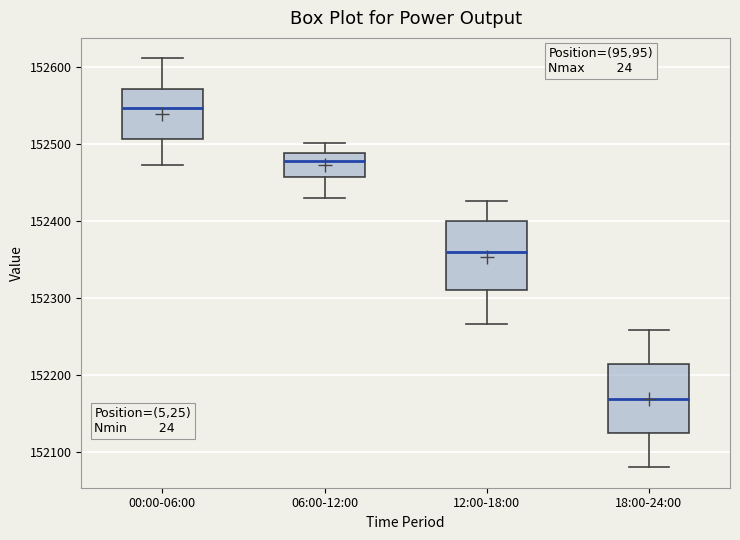

Reading left to right, read every box against the y-axis: the position of its median line, the range the box covers, and the ends of its whiskers. The values are not printed on the chart, so give them approximately, as read against the axis.

00:00-06:00: median 152550, box 152510 to 152570, whiskers 152470 to 152610
06:00-12:00: median 152480, box 152460 to 152490, whiskers 152430 to 152500
12:00-18:00: median 152360, box 152310 to 152400, whiskers 152270 to 152430
18:00-24:00: median 152170, box 152120 to 152210, whiskers 152080 to 152260